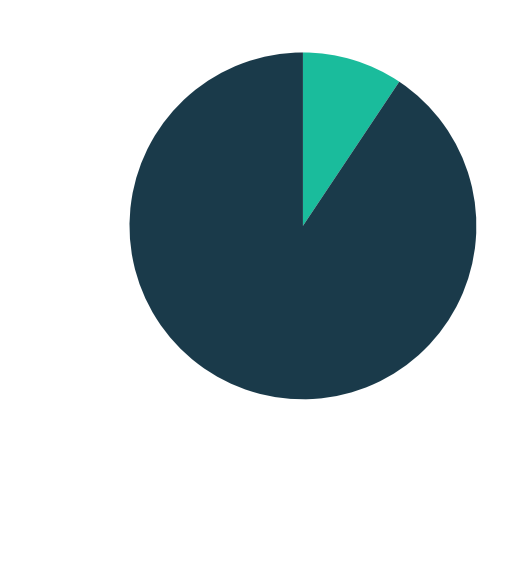

Which category has the biggest portion of the pie?

tx_index_29